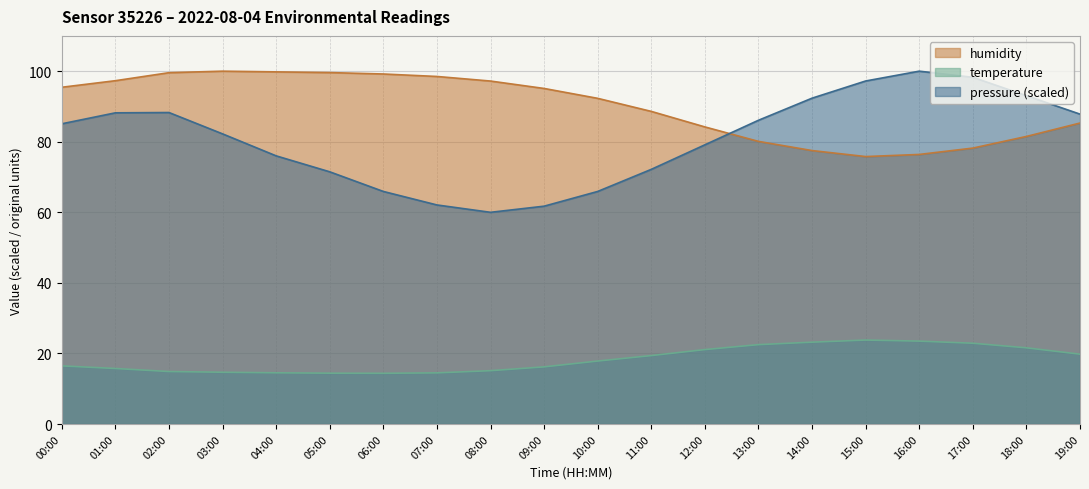

At which category does humidity reach its first local valley?

15:00